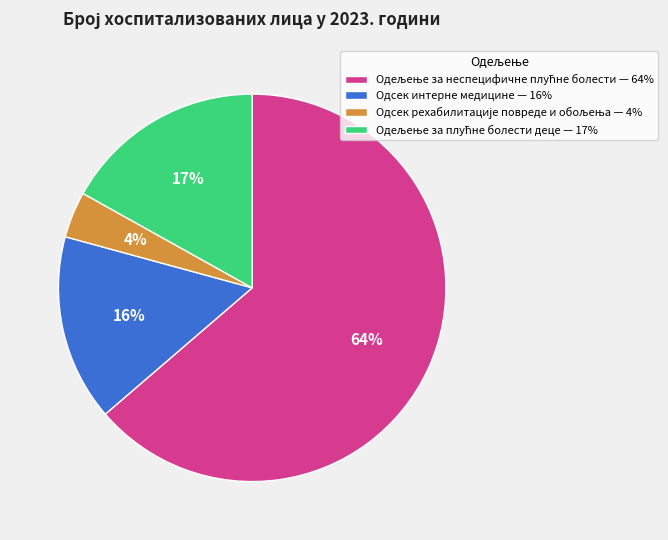

The Одсек интерне медицине — 16% slice represents 16% of the pie. True or false?

True